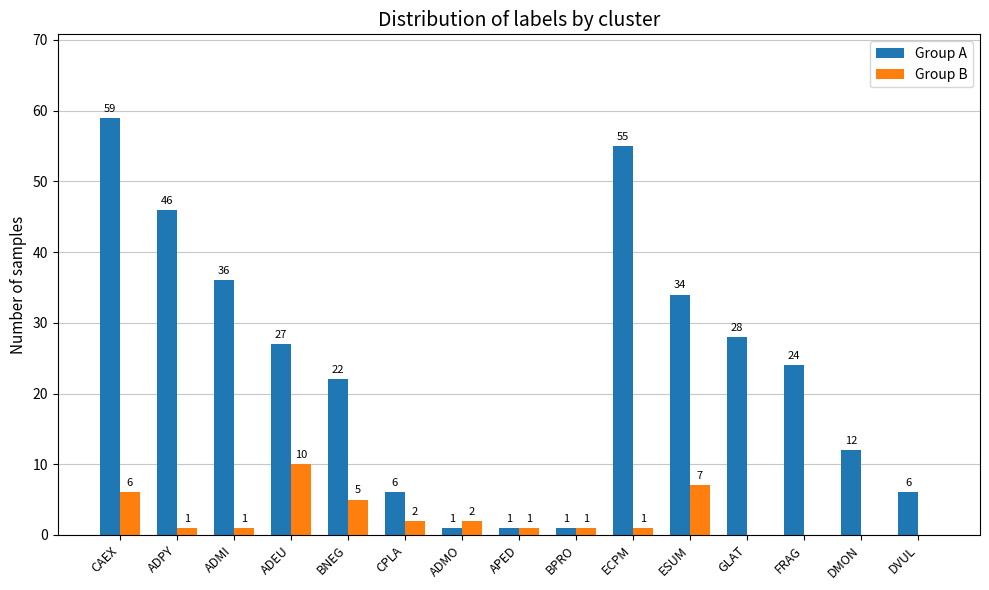

Reading left to right, extract all data points from this chart.

Group A: 59	46	36	27	22	6	1	1	1	55	34	28	24	12	6
Group B: 6	1	1	10	5	2	2	1	1	1	7	0	0	0	0